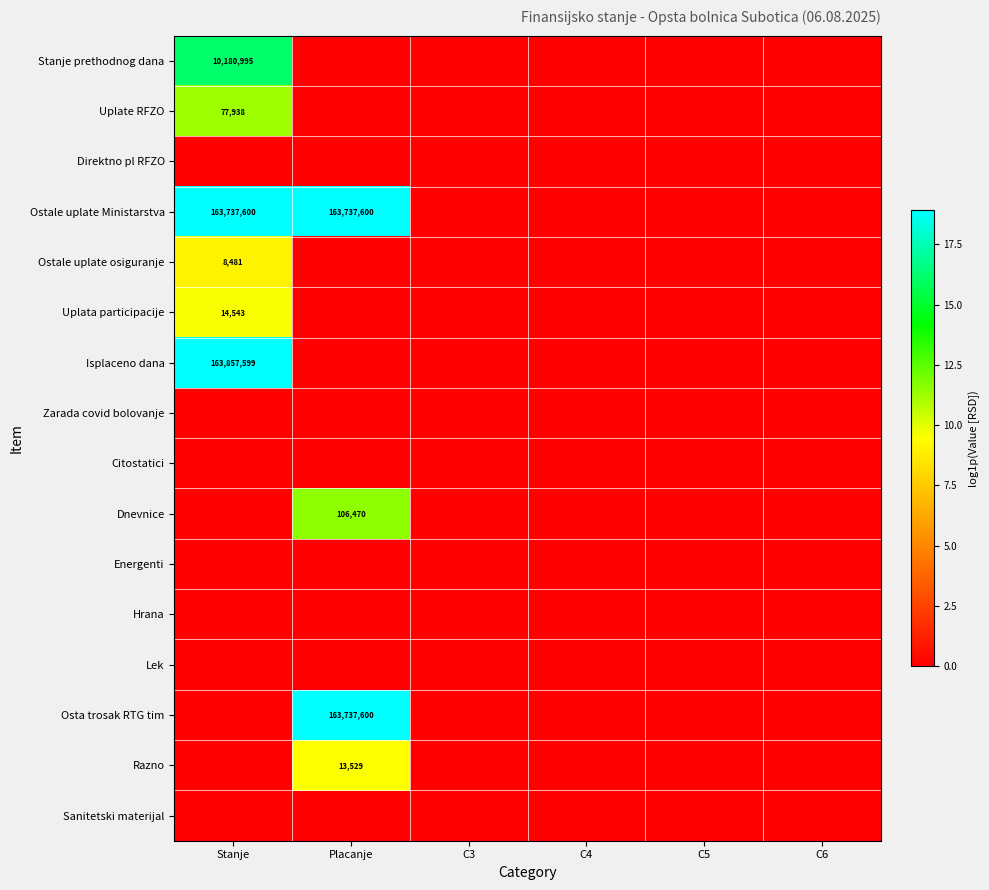

Rank the series at Stanje from highest to lowest value.

Isplaceno dana, Ostale uplate Ministarstva, Stanje prethodnog dana, Uplate RFZO, Uplata participacije, Ostale uplate osiguranje, Direktno pl RFZO, Zarada covid bolovanje, Citostatici, Dnevnice, Energenti, Hrana, Lek, Osta trosak RTG tim, Razno, Sanitetski materijal